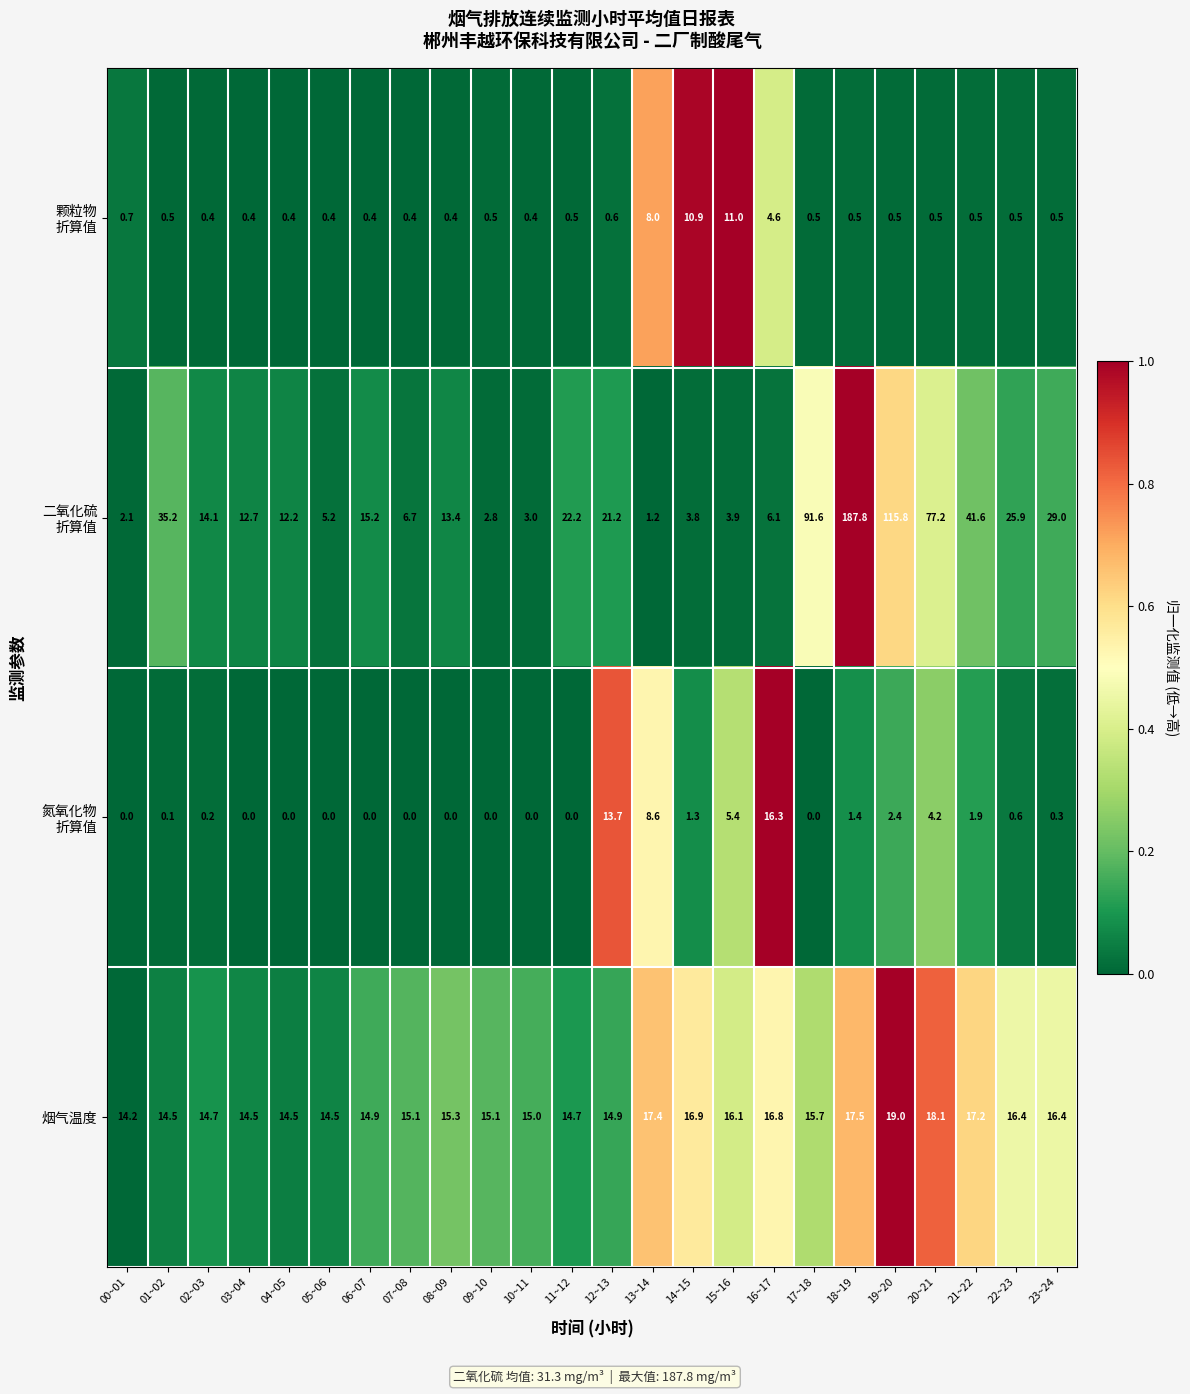

What is the difference between the highest and lowest values at 03~04?

14.5